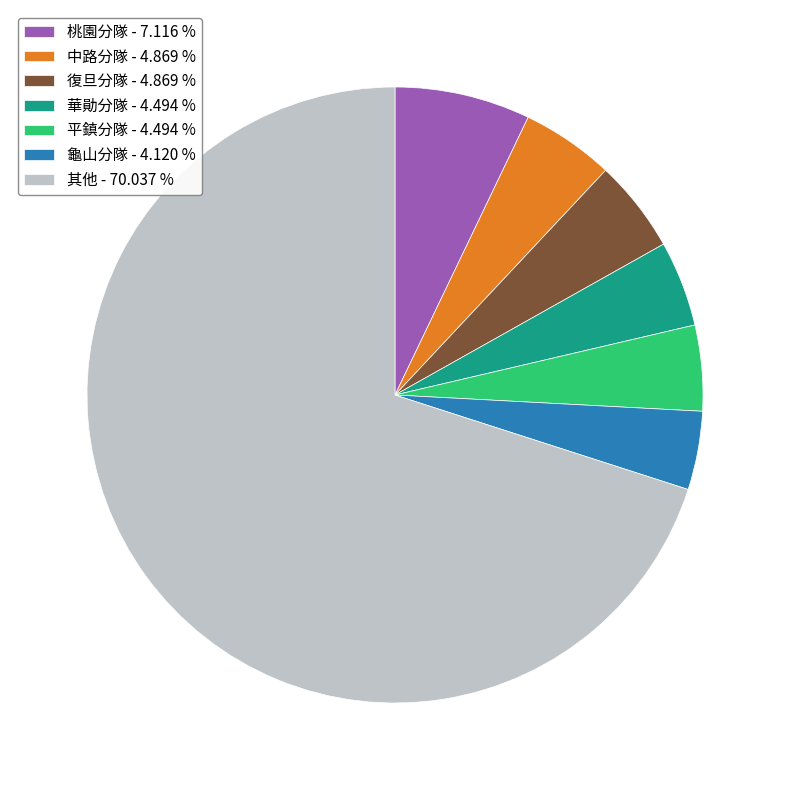

How many slices are in this pie chart?

7